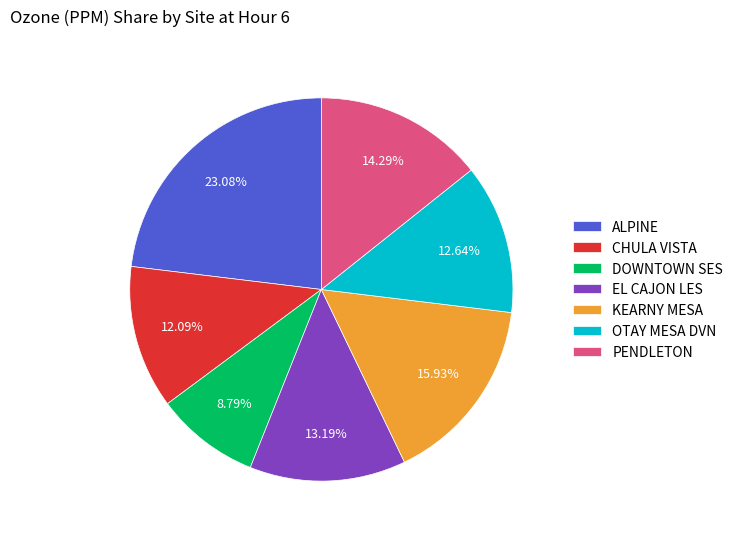

Count the number of slices in the pie.

7